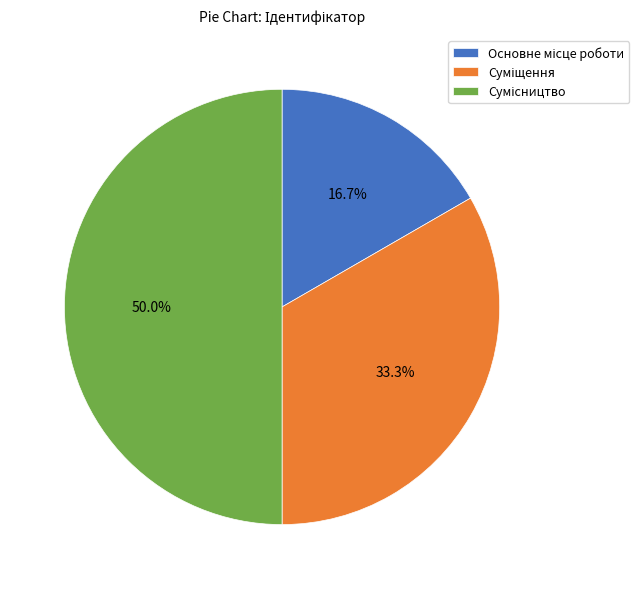

To the nearest percent, what is the difference between the Основне місце роботи and Сумісництво slice percentages?

33%